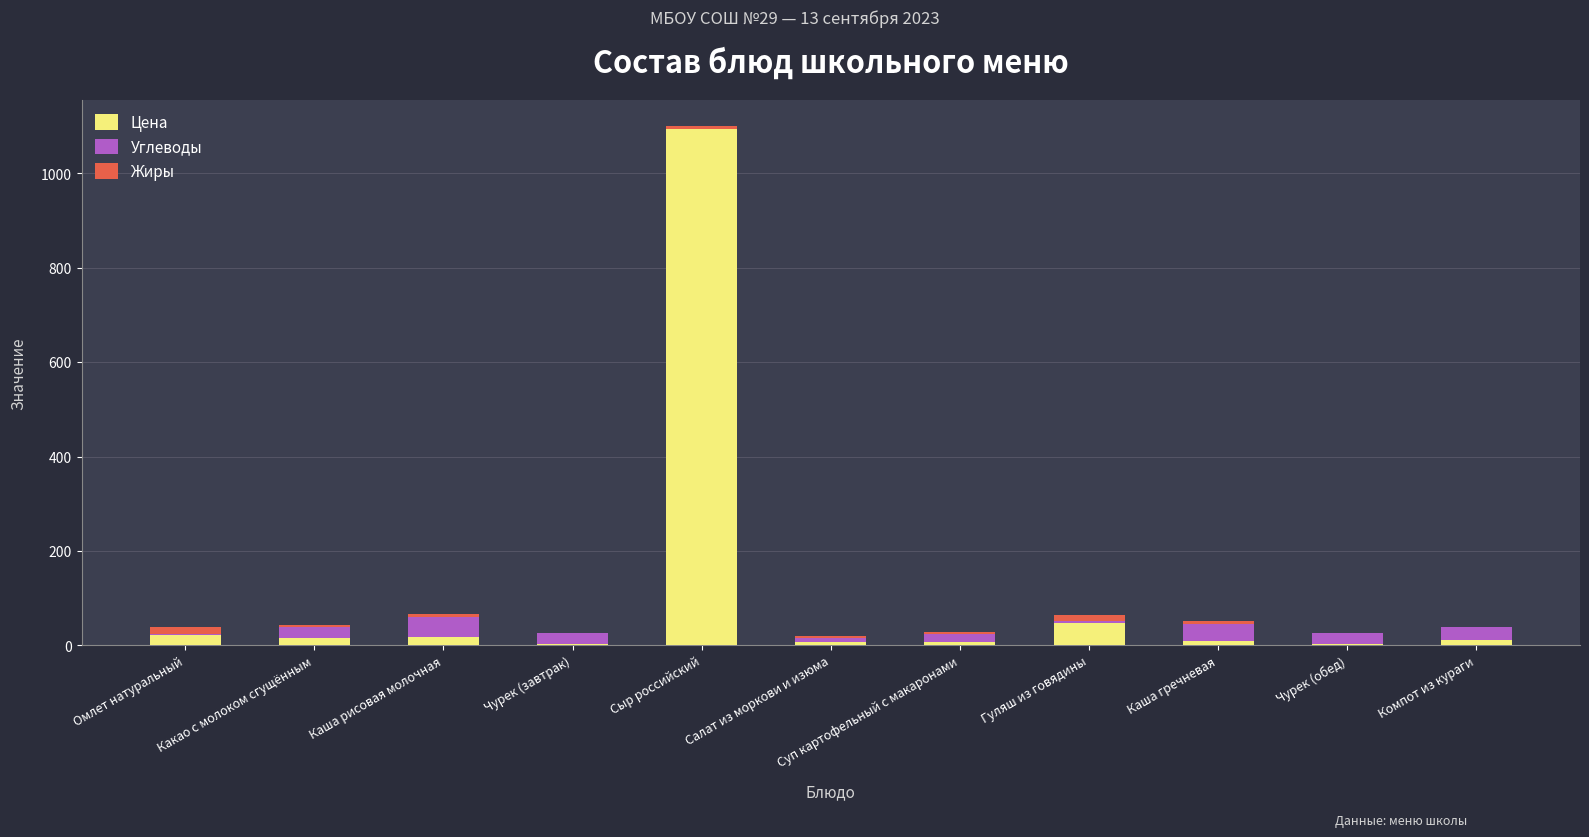

What is the sum of all Цена values?

1237.9